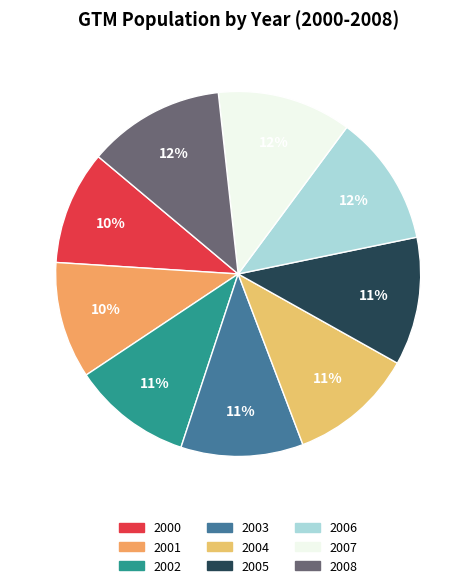

Is there a majority slice in this chart?

No